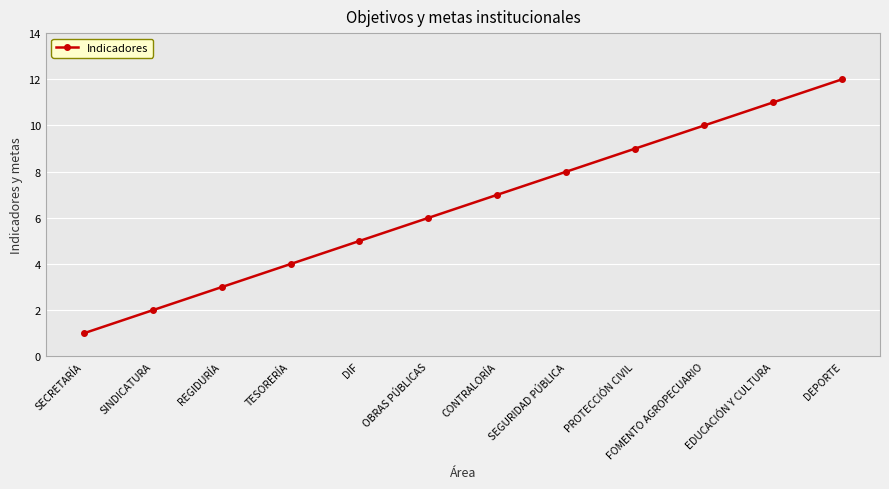

What position from the right is SINDICATURA?

11